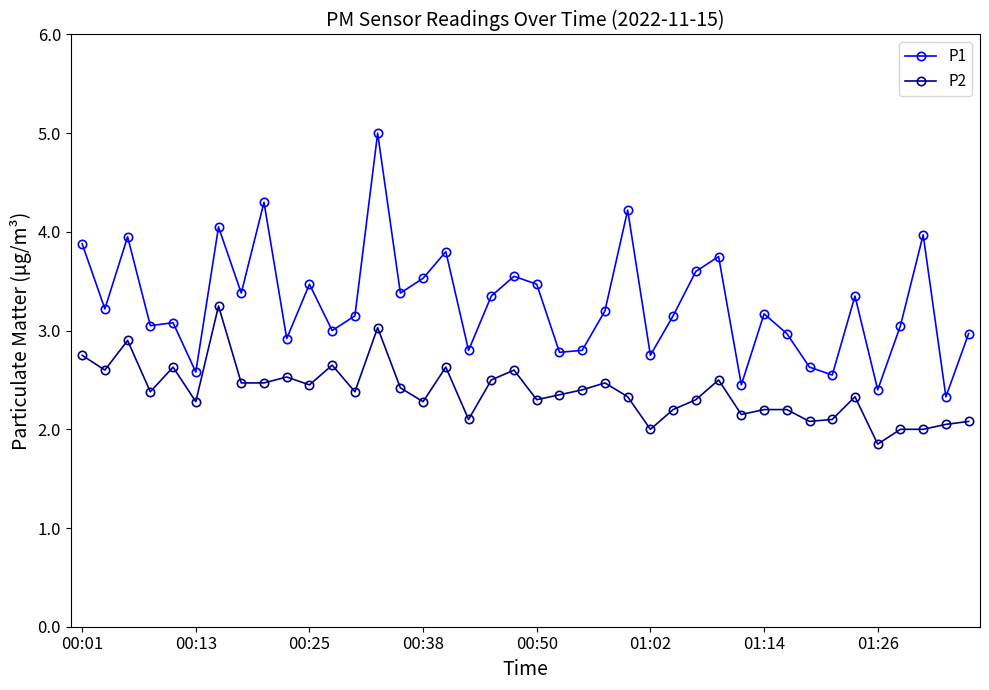

True or false: P2 and P1 intersect in this chart.

False